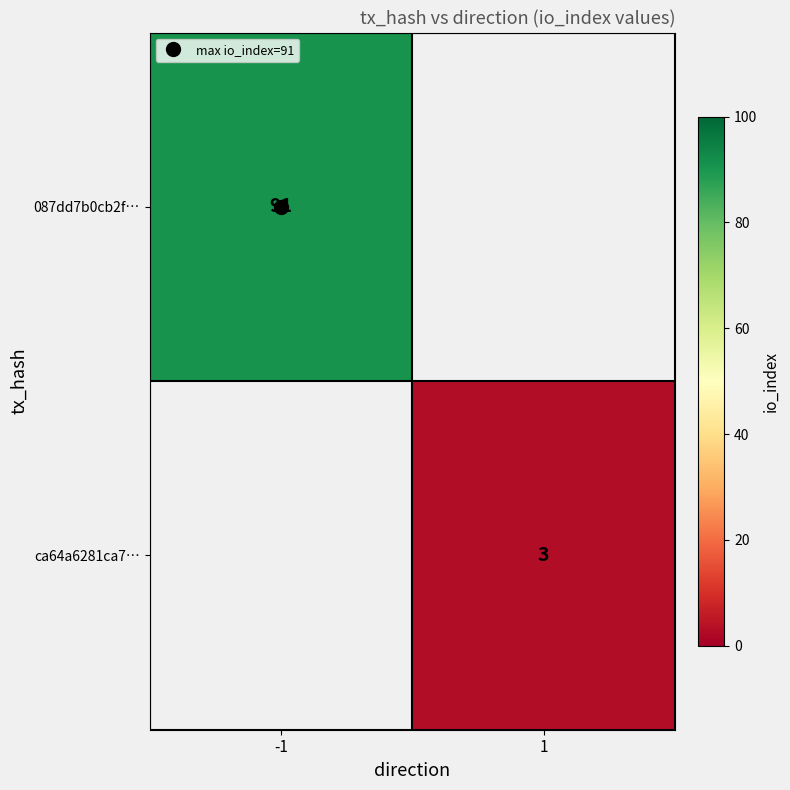

What is the minimum value shown in the chart?

3.0